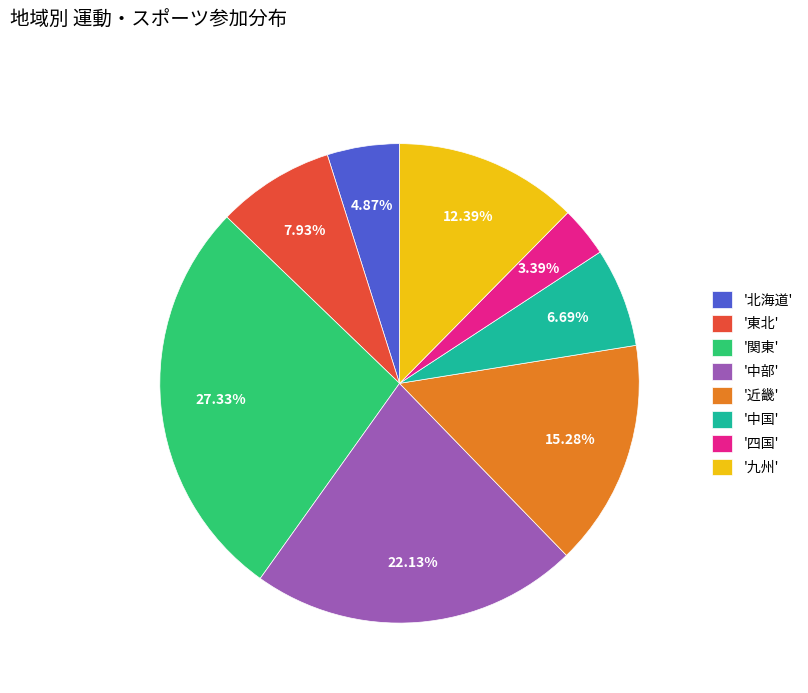

What is the largest slice in the pie chart?

'関東'